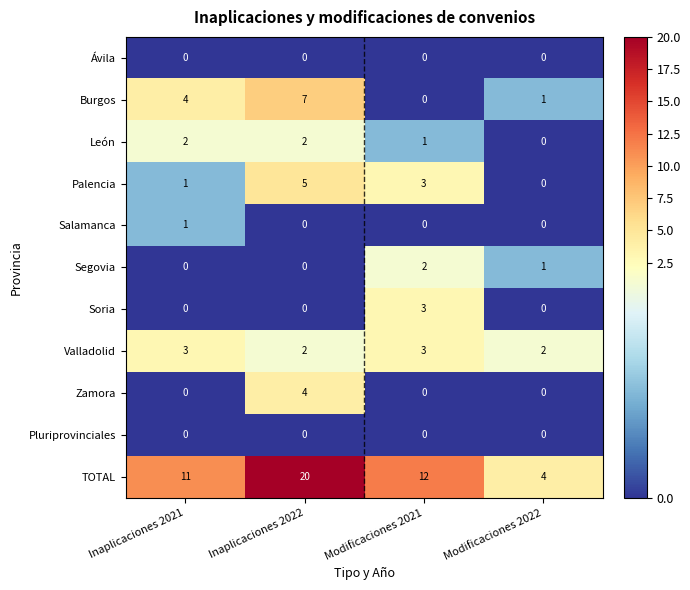

What is the sum of all Segovia values?

3